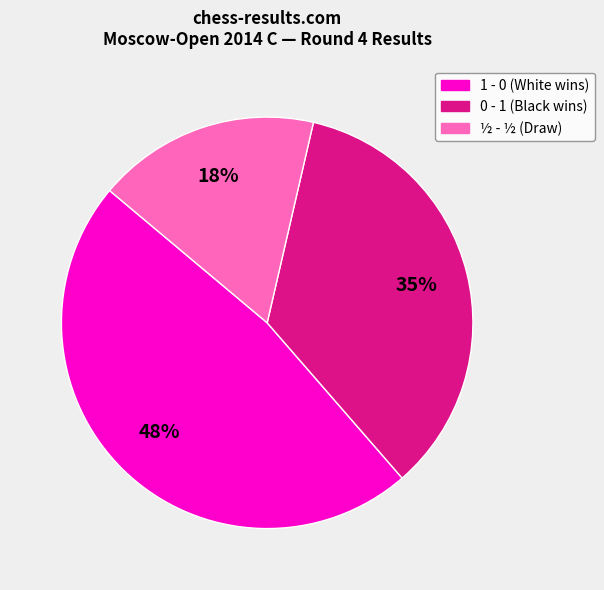

Is it true that 0 - 1 is 35% of the pie?

True